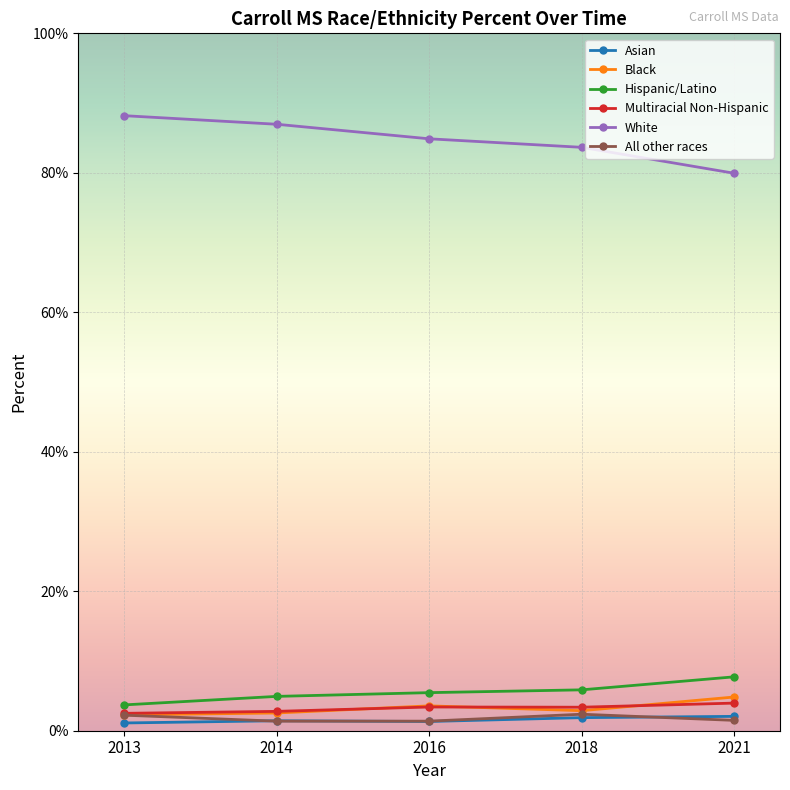

What are all the series names shown in the legend?

Asian, Black, Hispanic/Latino, Multiracial Non-Hispanic, White, All other races